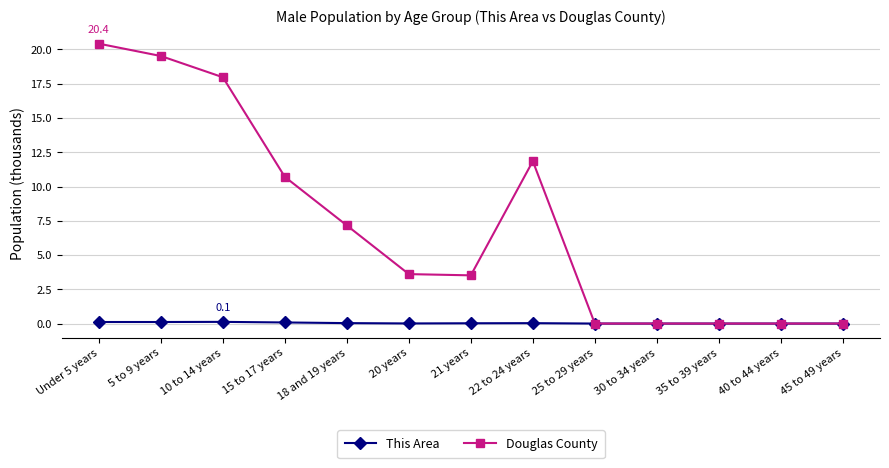

At which label does Douglas County first exceed 3?

Under 5 years